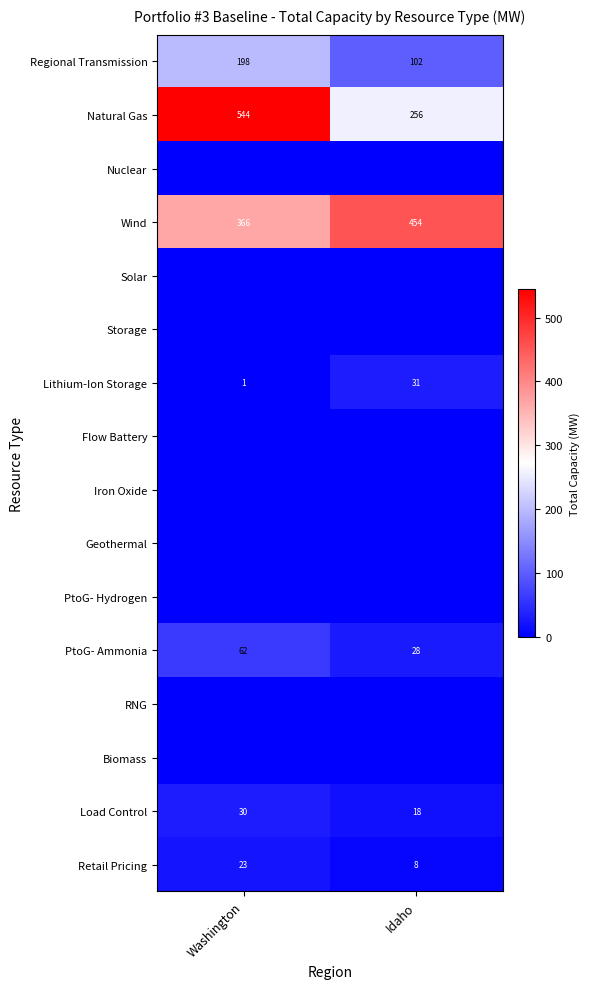

Between Idaho and Washington, which is larger?

Washington